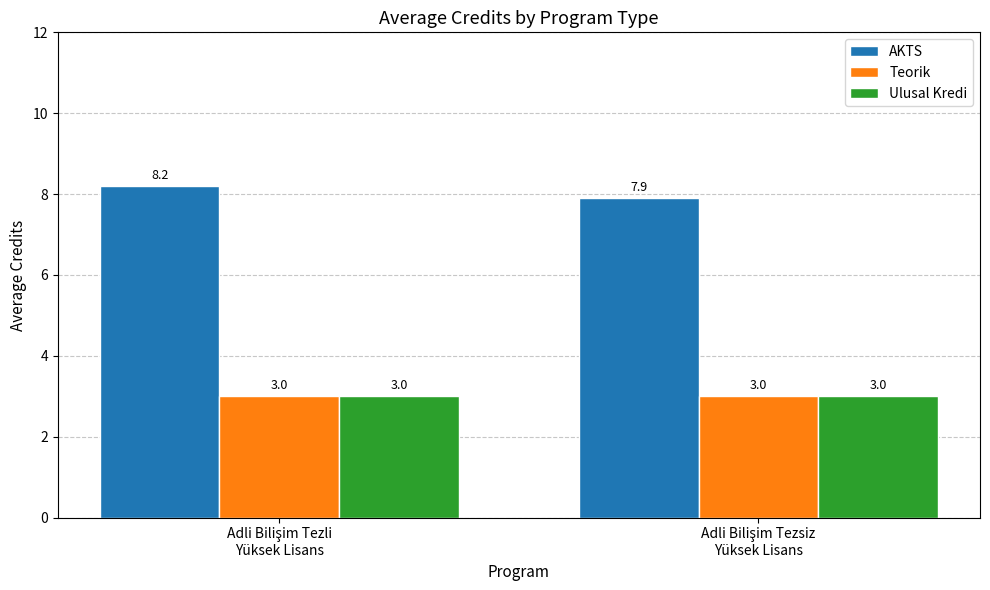

What are all the series names shown in the legend?

AKTS, Teorik, Ulusal Kredi